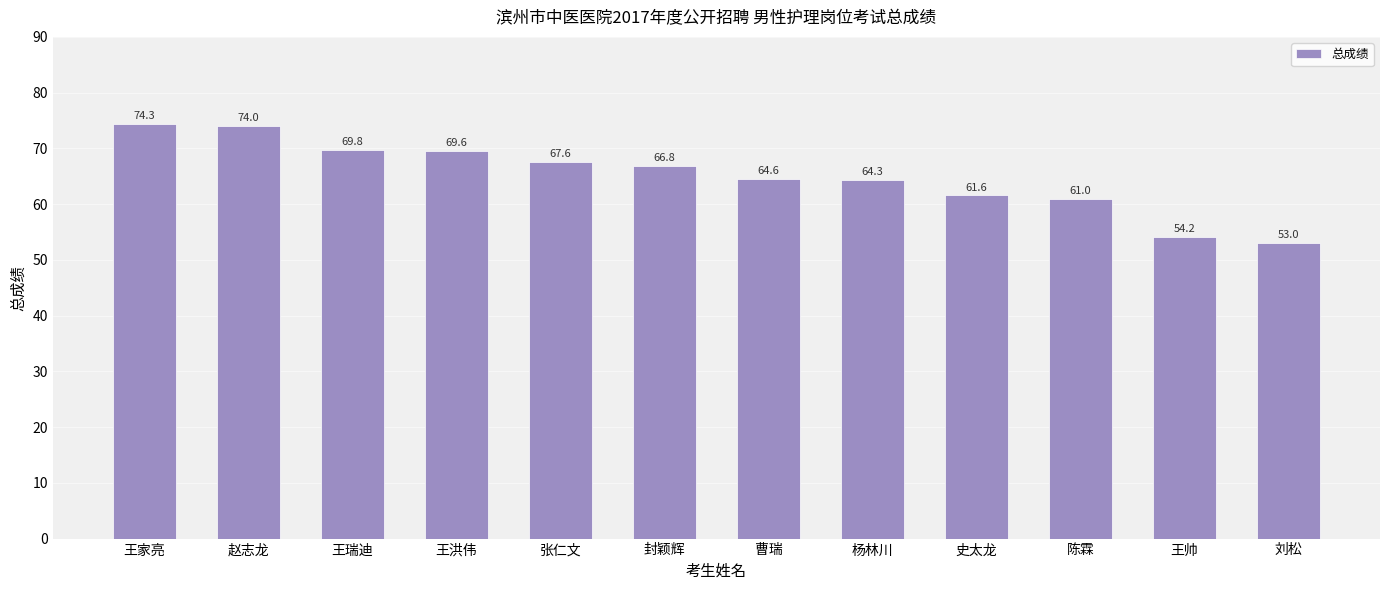

How many distinct data groups are displayed?

1